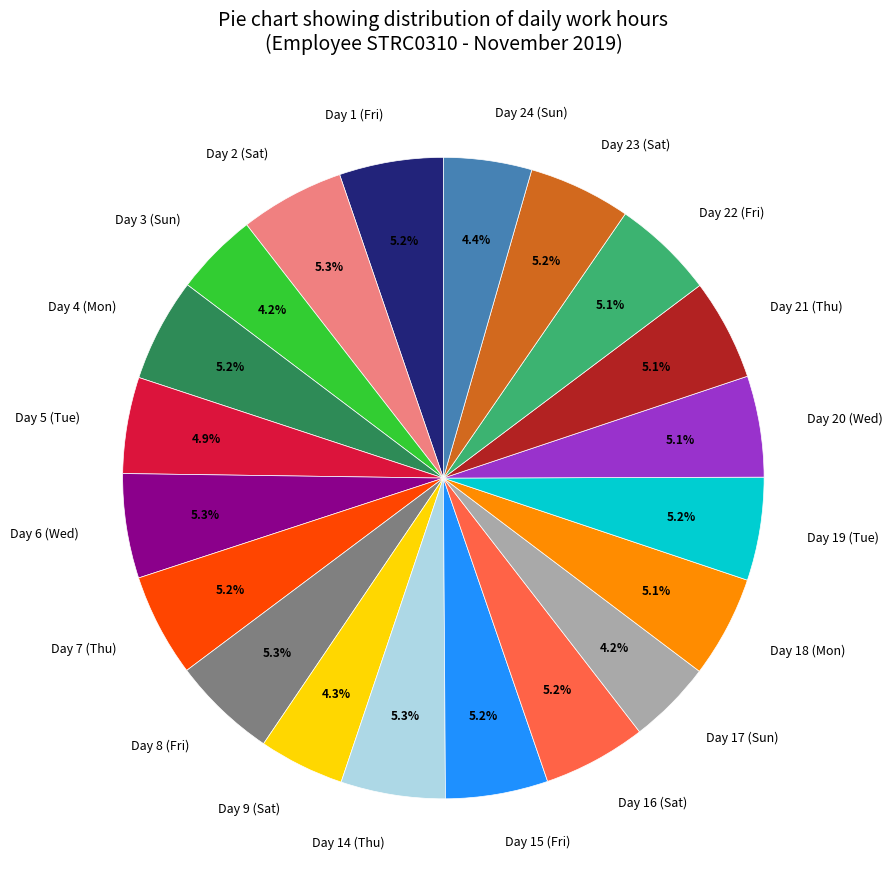

To the nearest percent, what is the difference between the largest and smallest slice percentages?

1%